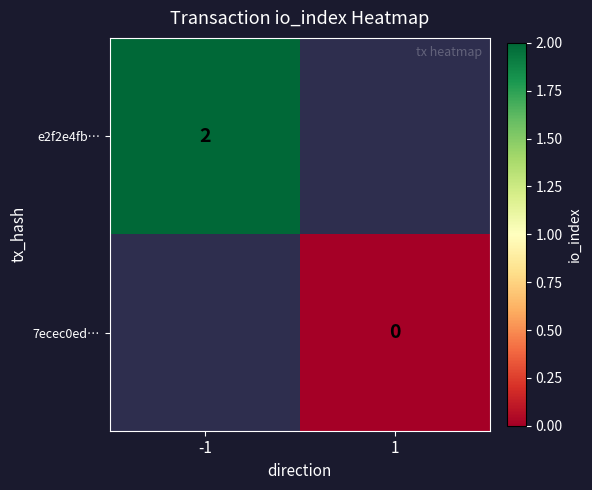

At how many categories does at least one series exceed 0?

1